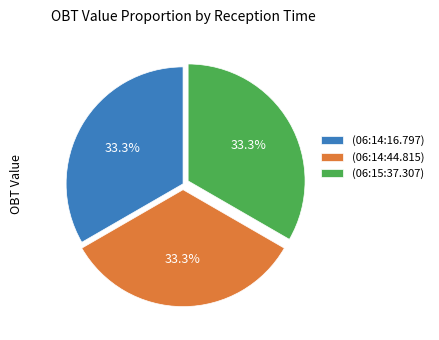

How many slices are in this pie chart?

3